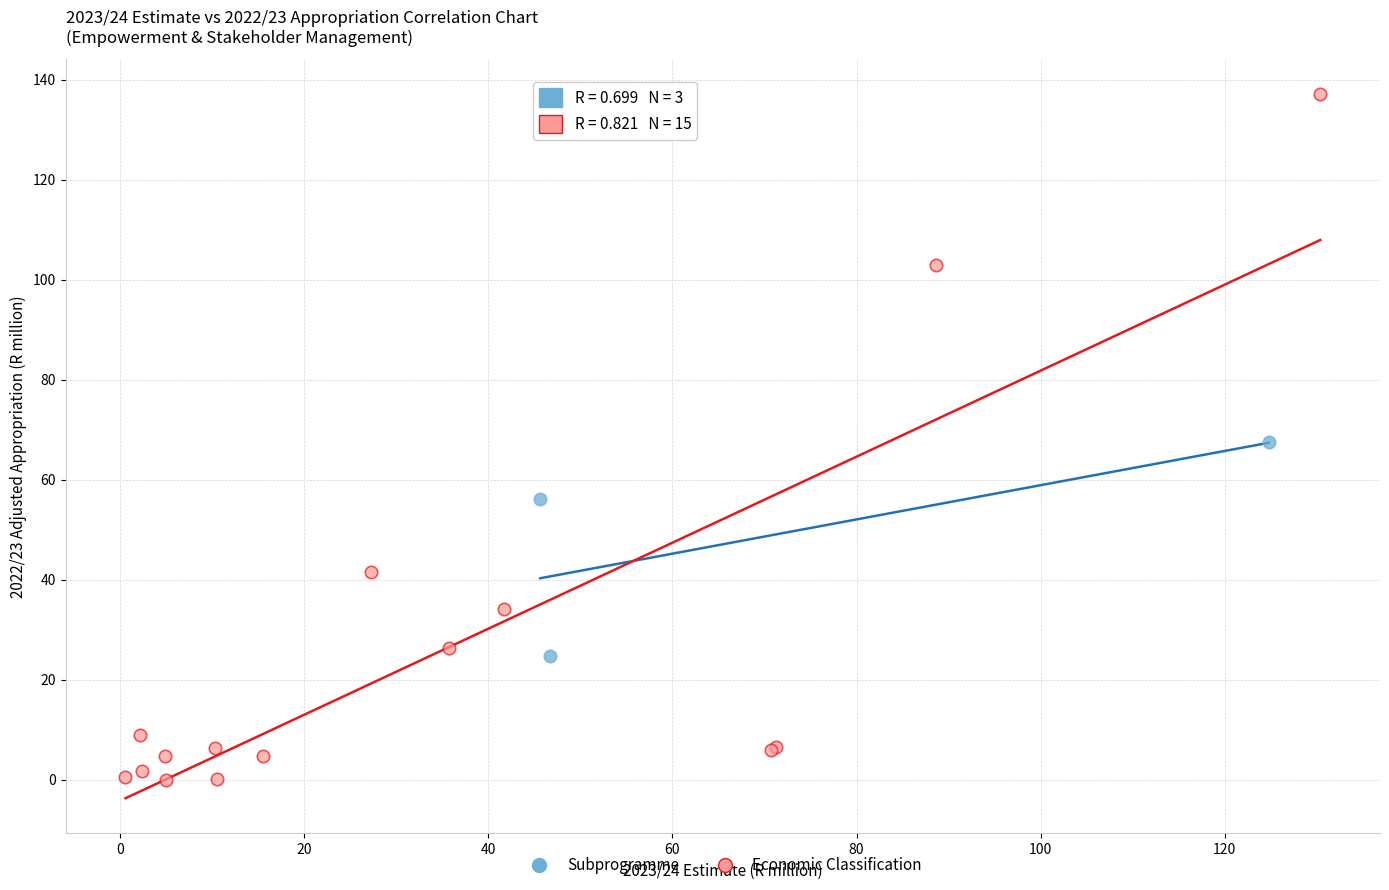

Which series has the widest spread of Y values?

Economic Classification